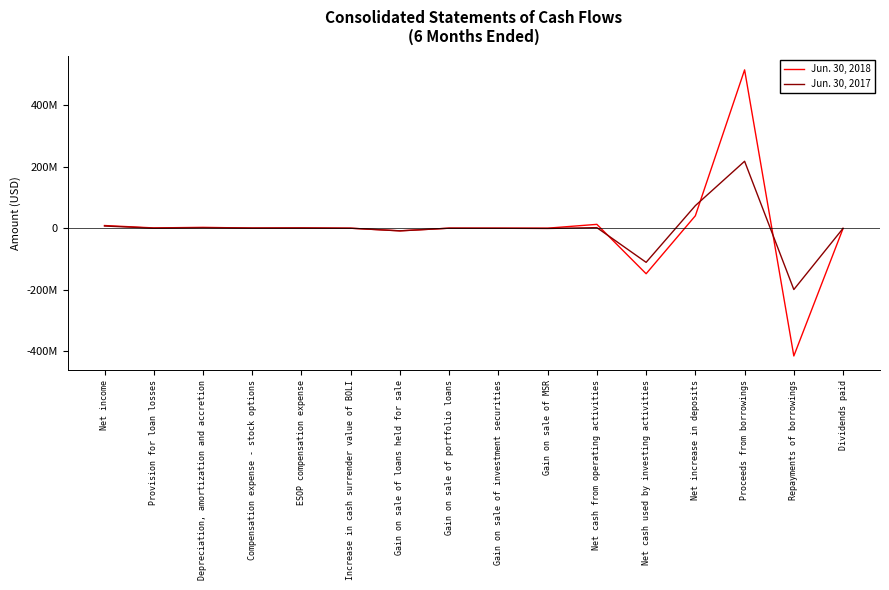

Where is Jun. 30, 2018 nearest to the value 49498500?

Net increase in deposits